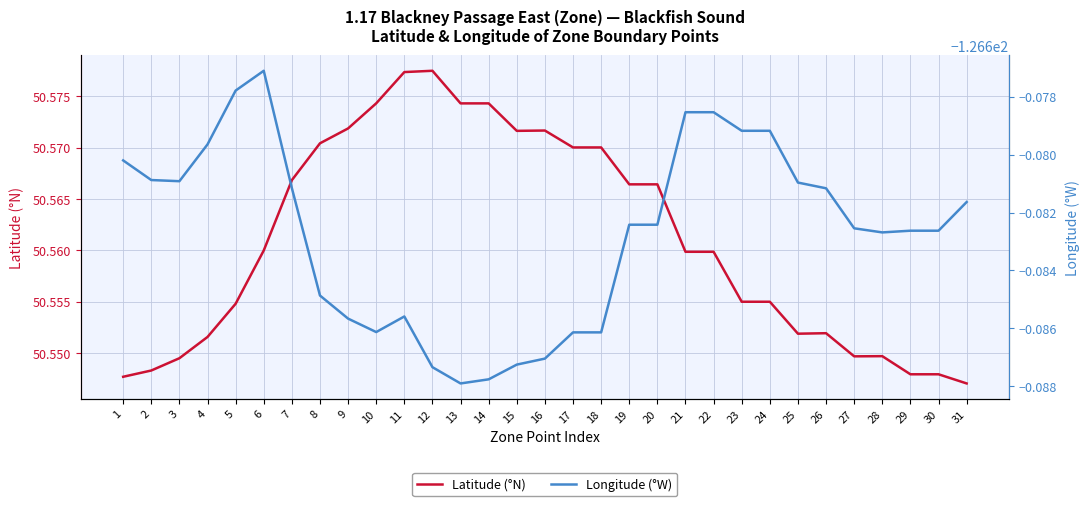

At which category does the chart reach its minimum across all series?

13